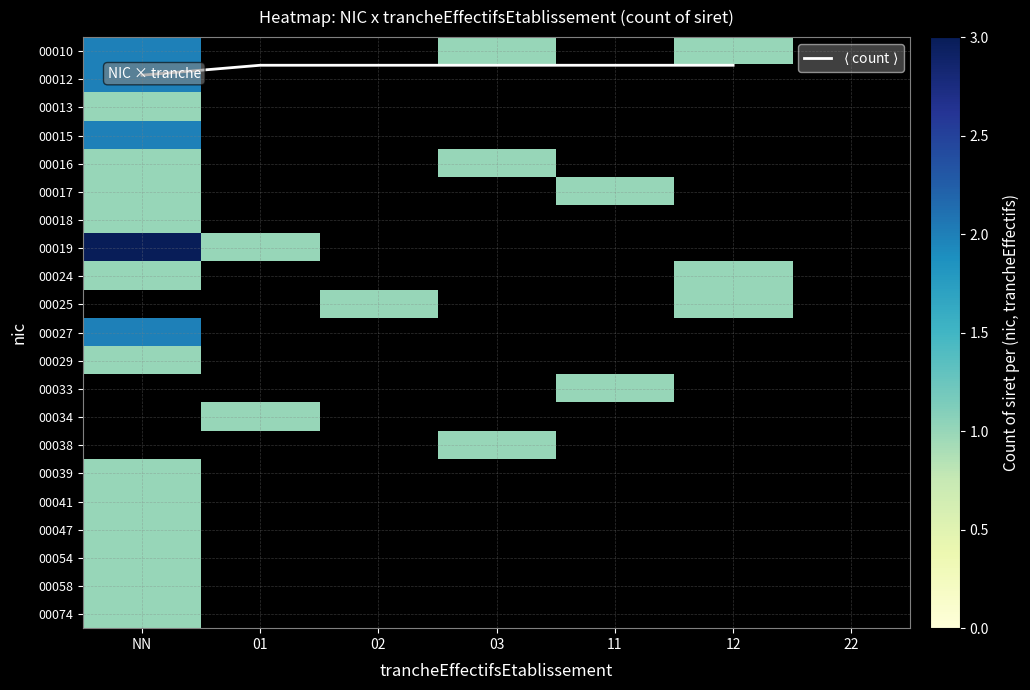

Rank the series by their maximum value, from highest to lowest.

00019, 00010, 00012, 00015, 00013, 00016, 00017, 00018, 00024, 00025, 00027, 00029, 00033, 00034, 00038, 00039, 00041, 00047, 00054, 00058, 00074, $\langle$ count $\rangle$